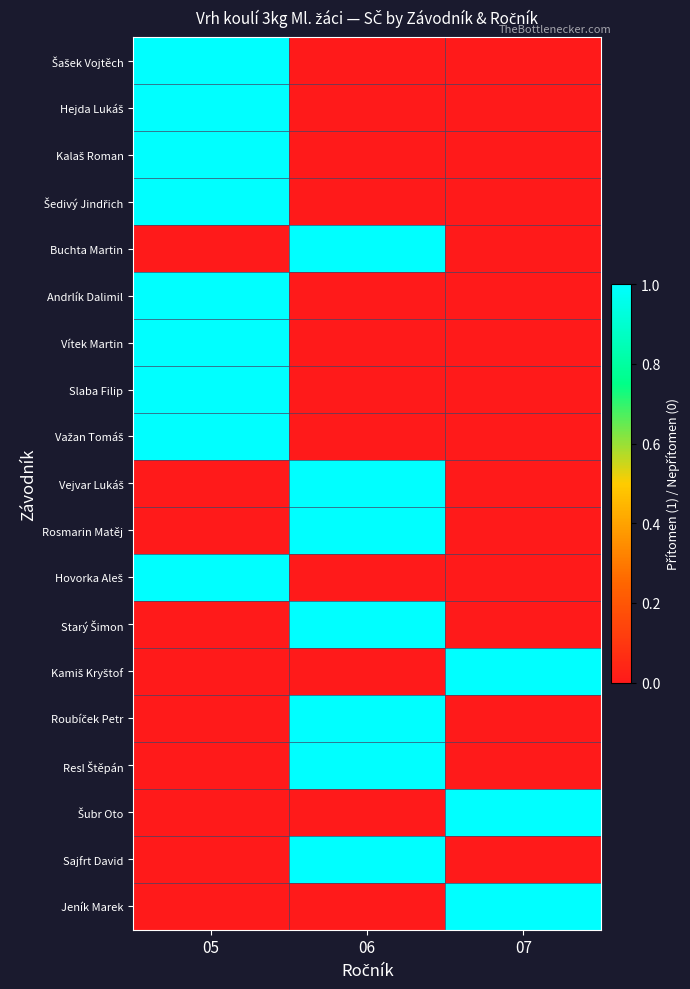

Which has a higher value, 06 or 05?

05